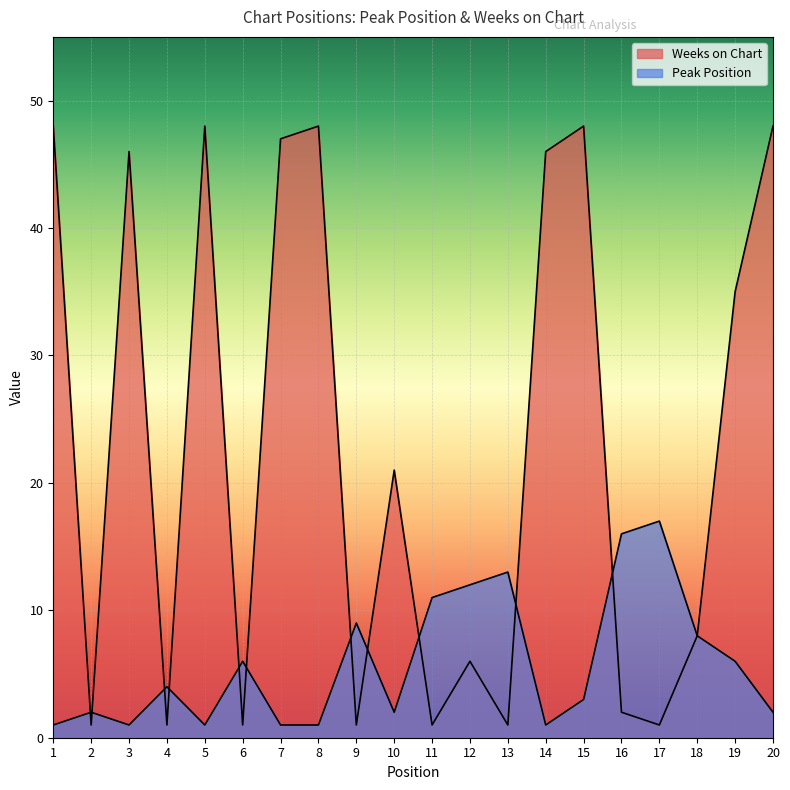

How many series are shown in this chart?

2